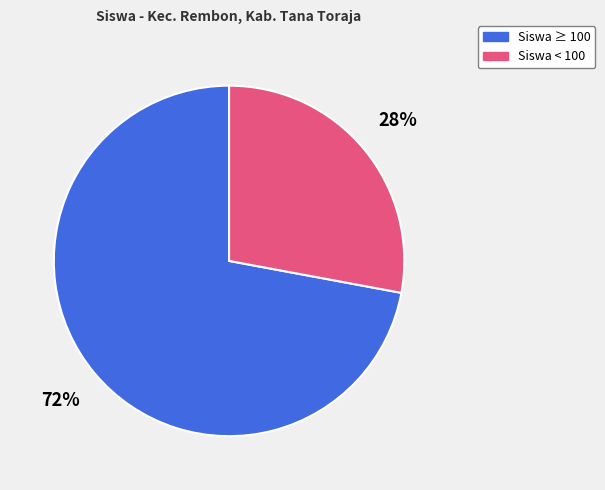

To the nearest percent, what is the difference between the largest and smallest slice percentages?

44%